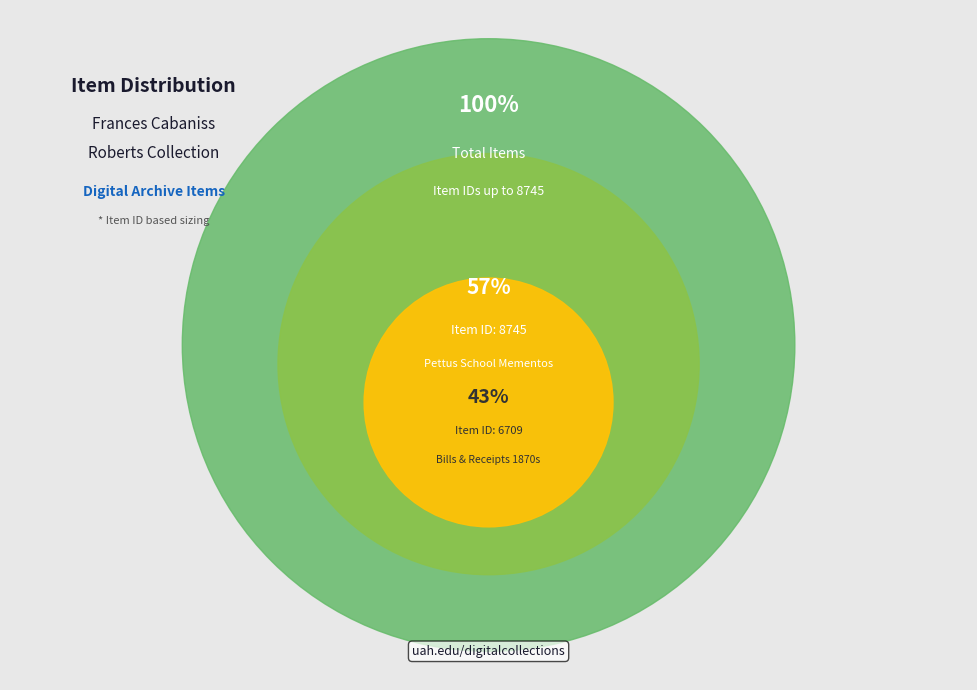

True or false: Series 6, Box 1, Folder 2 (r06_01-02) accounts for 43% of the total.

False